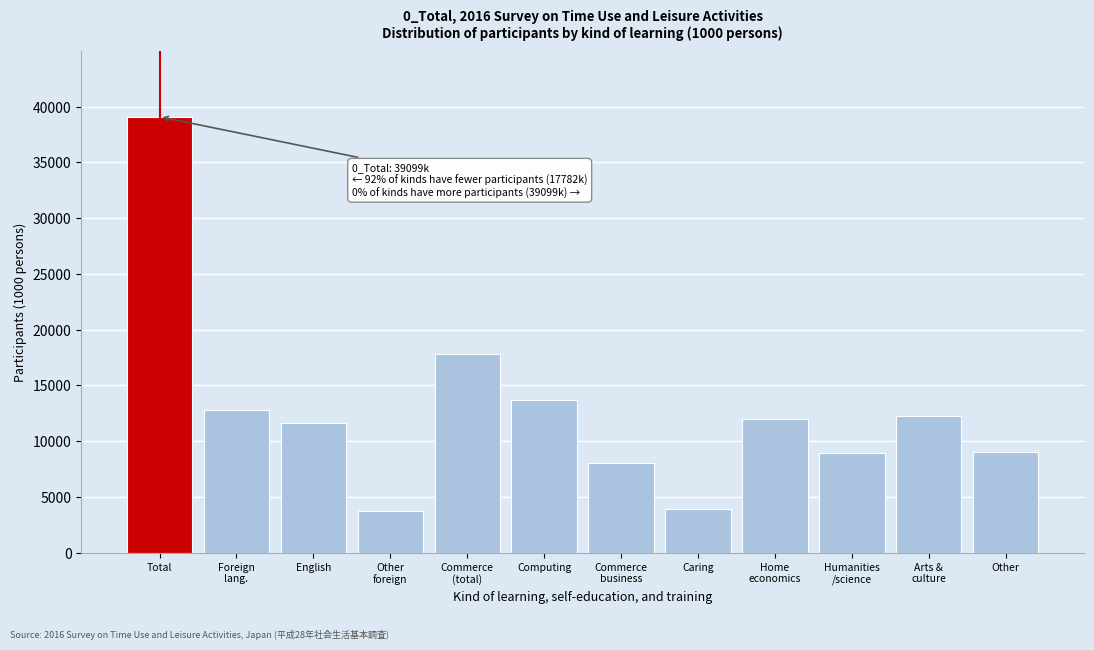

Is it true that the value at Computing is 13698?

True